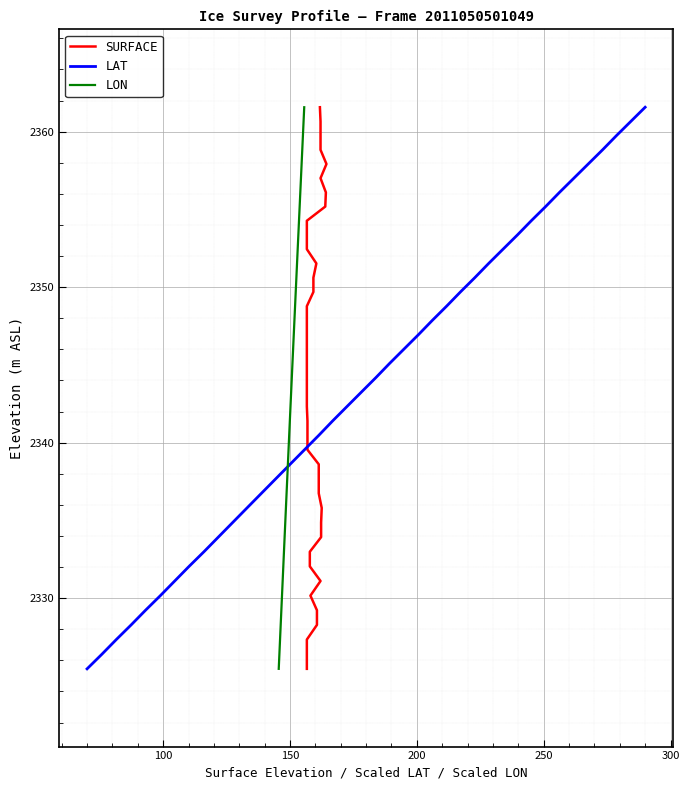

How many data points in LAT are above 2344?

20